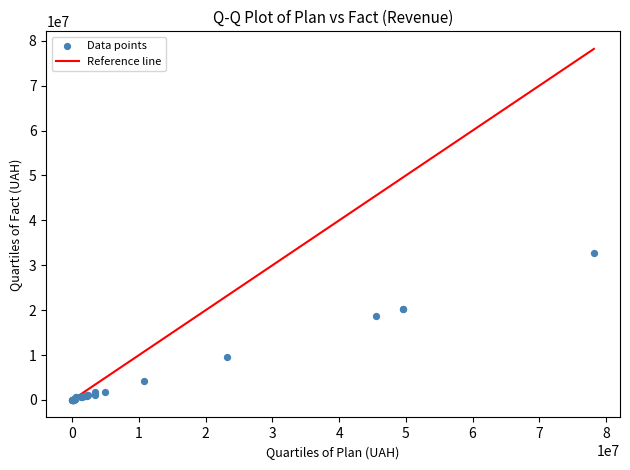

What Y value in the scatter plot is closest to 16396831?

18630194.1